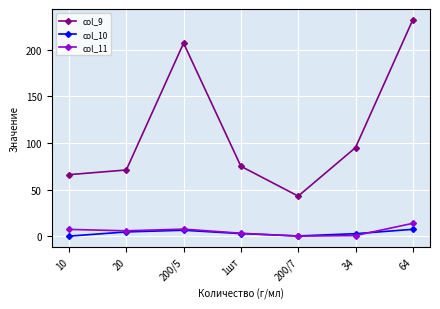

At how many categories does at least one series exceed 161?

2